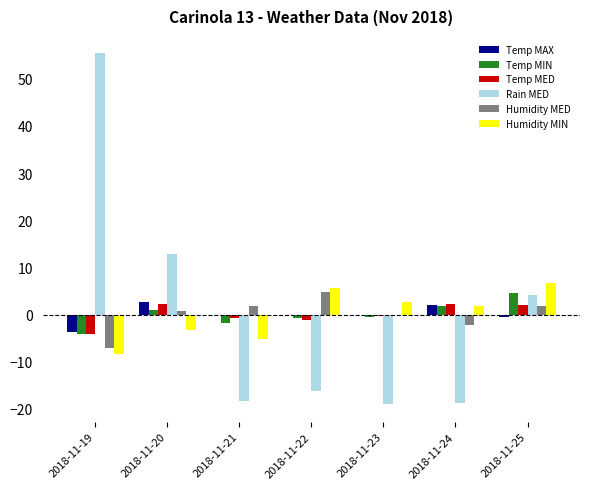

True or false: Rain MED has a value of -23.2 at 2018-11-22.

False